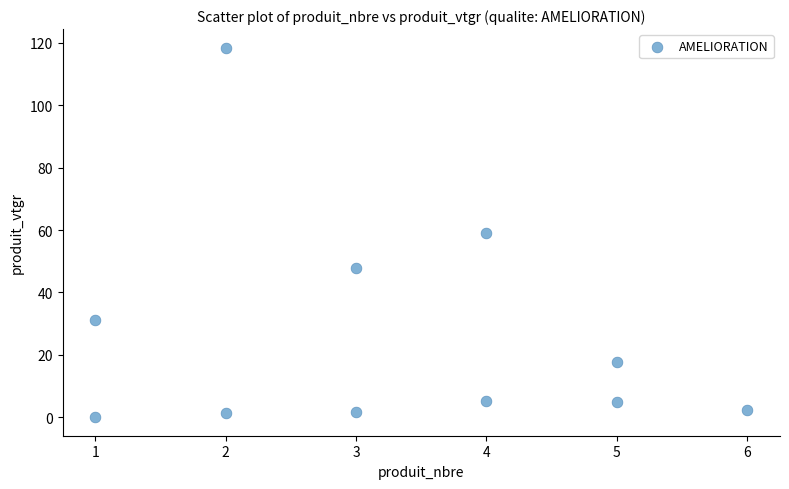

What is the range of X values (max minus min)?

5.0